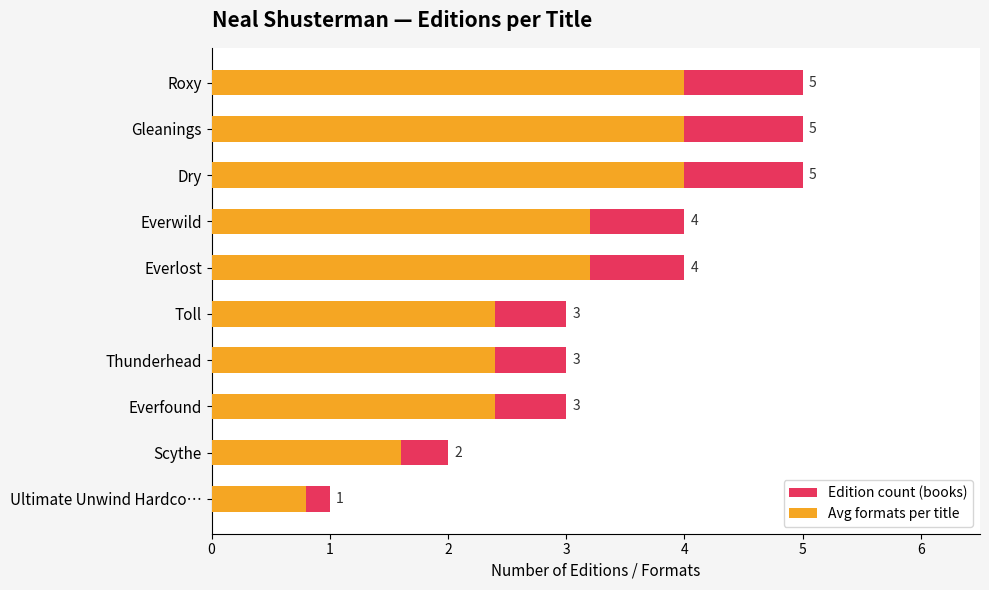

The value of Edition count (books) at Ultimate Unwind Hardco… is 1.0. True or false?

True